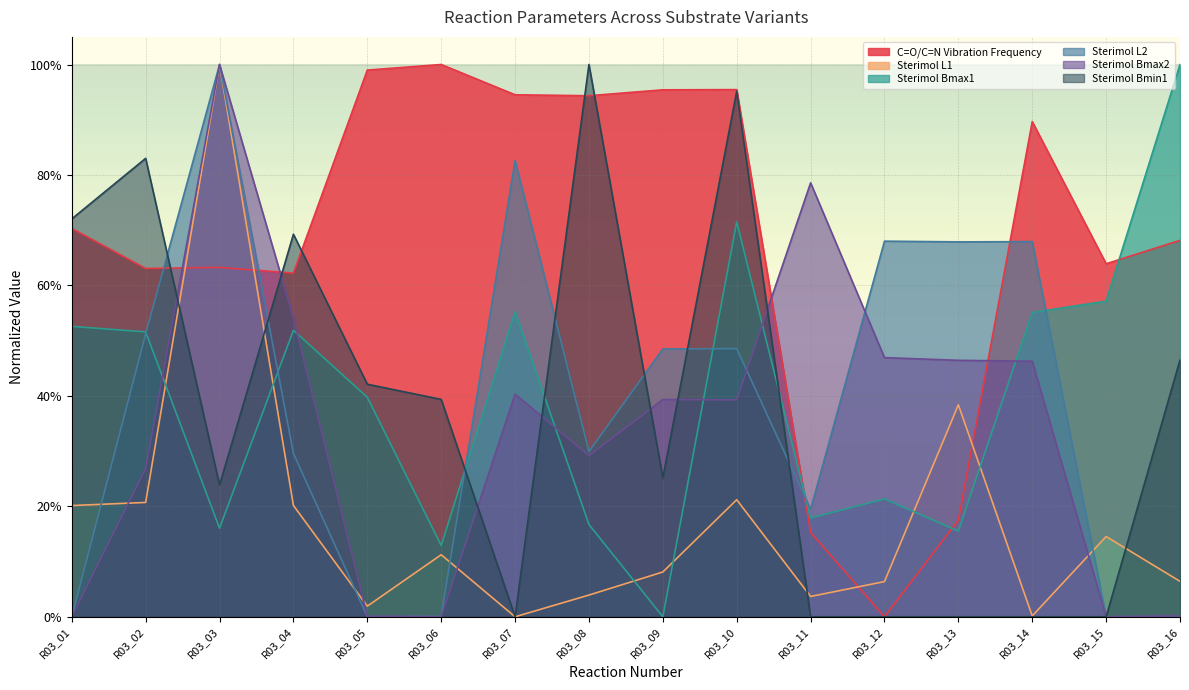

What value does the Sterimol L2 series have at R03_08?

0.3